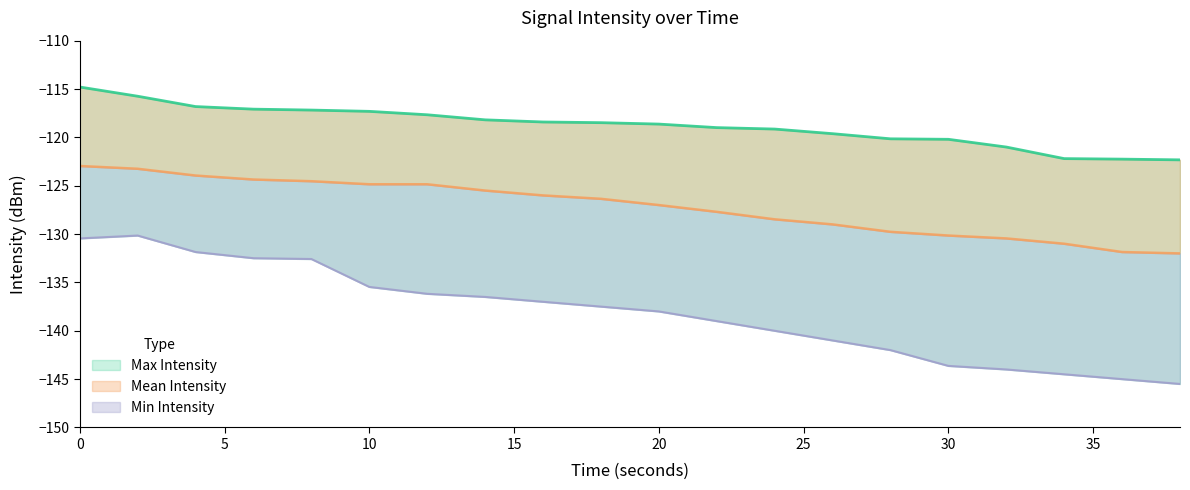

True or false: Mean Intensity and Max Intensity intersect in this chart.

False